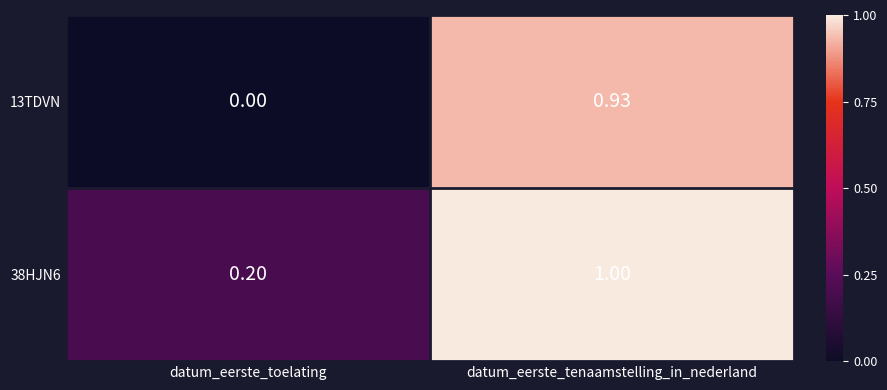

Which category has the lowest value across all series?

datum_eerste_toelating